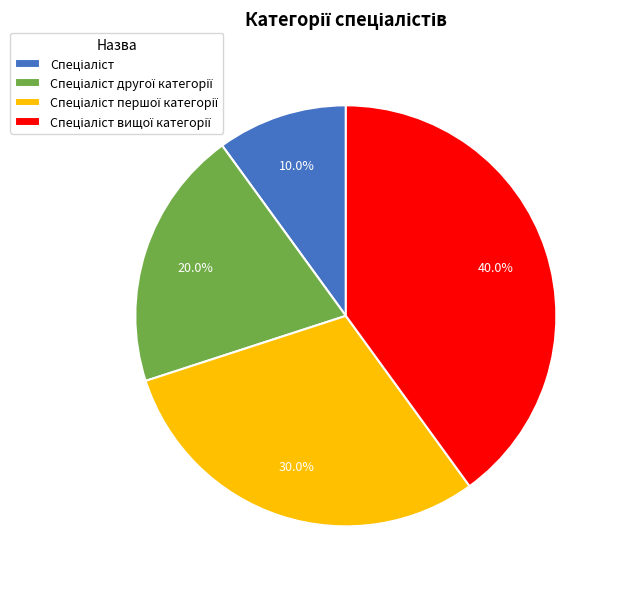

Is there a majority slice in this chart?

No